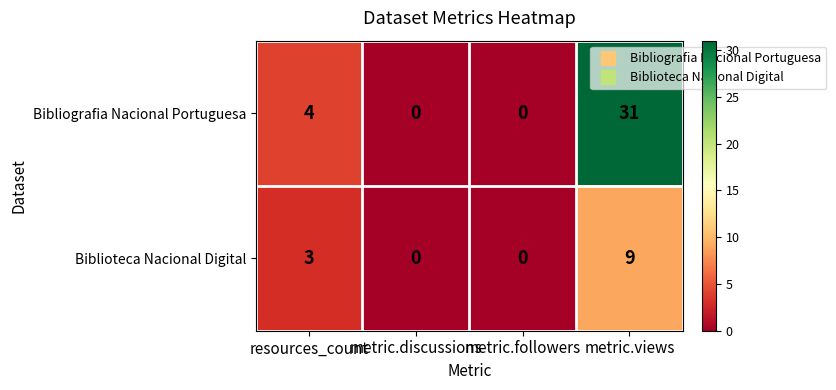

How many categories are shown in the chart?

4